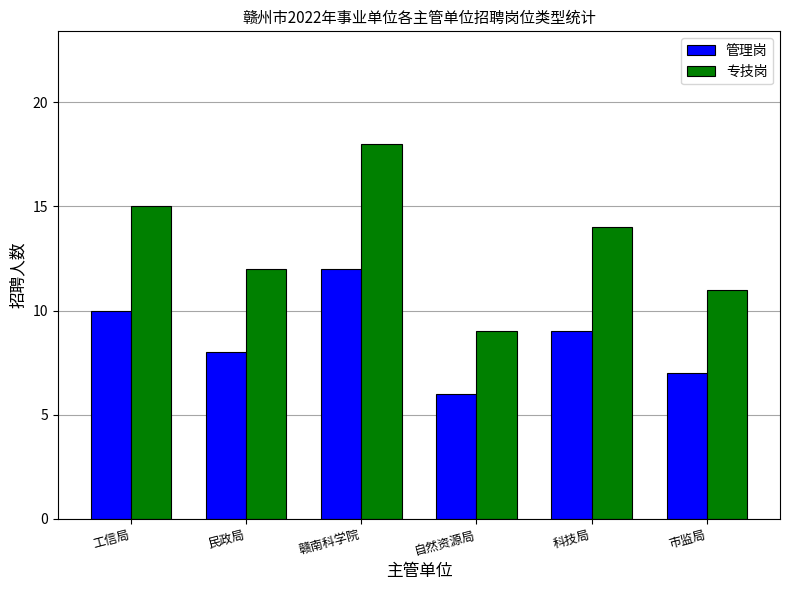

What are all the series names shown in the legend?

管理岗, 专技岗